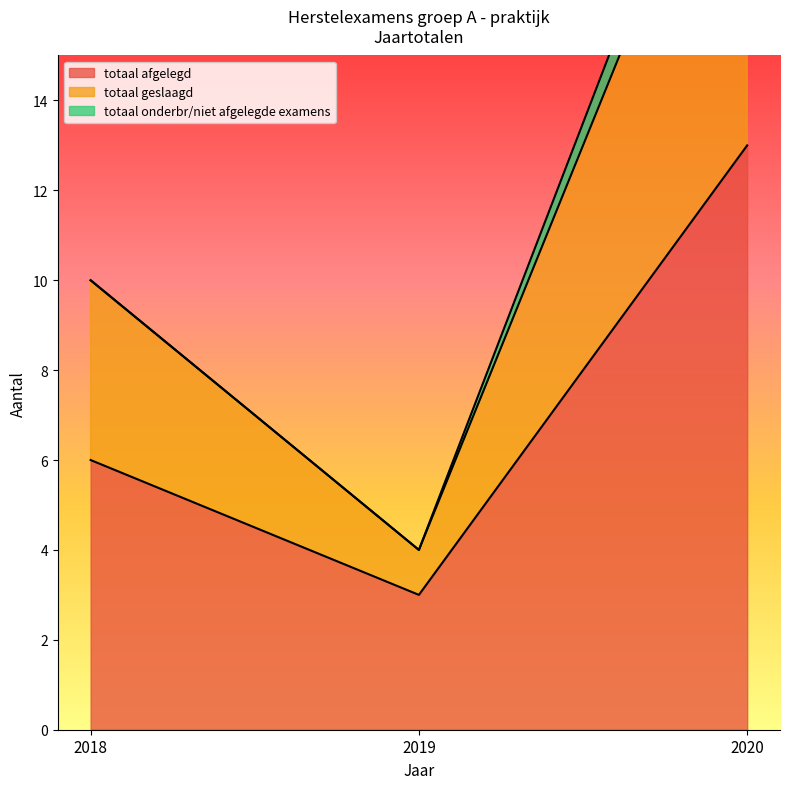

Is the value of totaal geslaagd at 2018 greater than the value of totaal afgelegd at 2019?

Yes